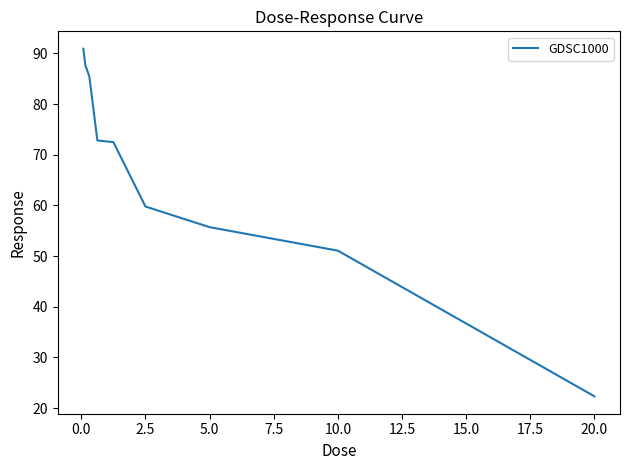

What is the minimum value shown in the chart?

22.3